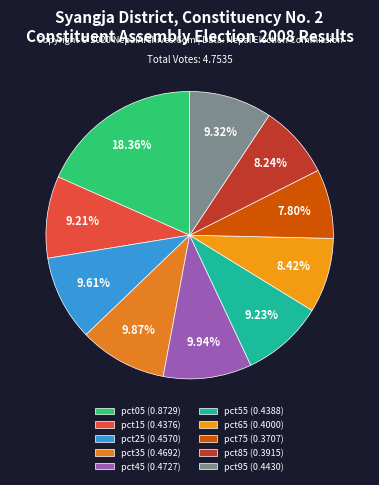

Is it true that pct55 is 9% of the pie?

True